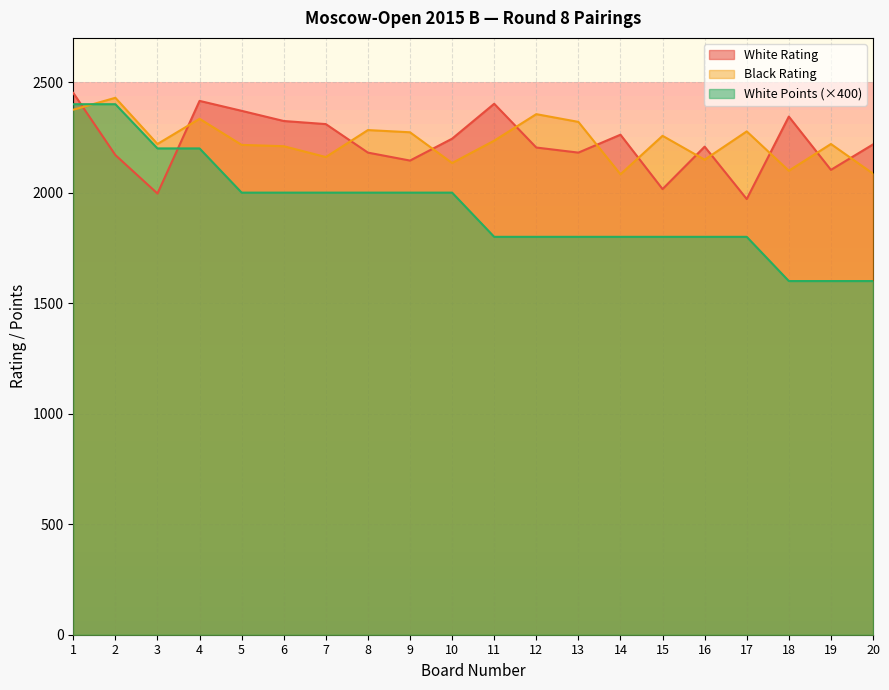

At which label does Black Rating reach its peak?

2